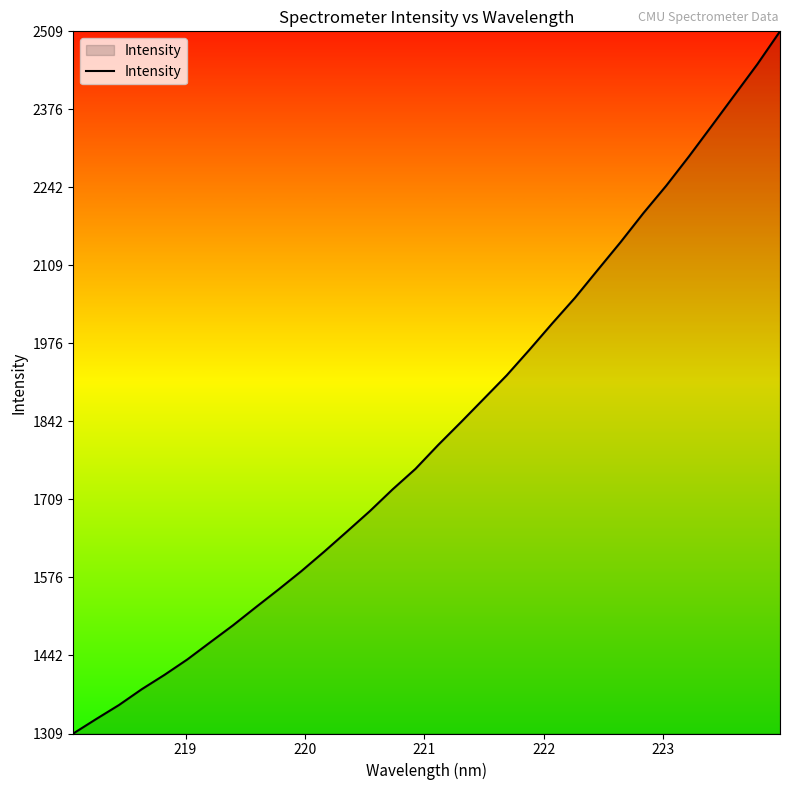

Count the number of data series in this chart.

1